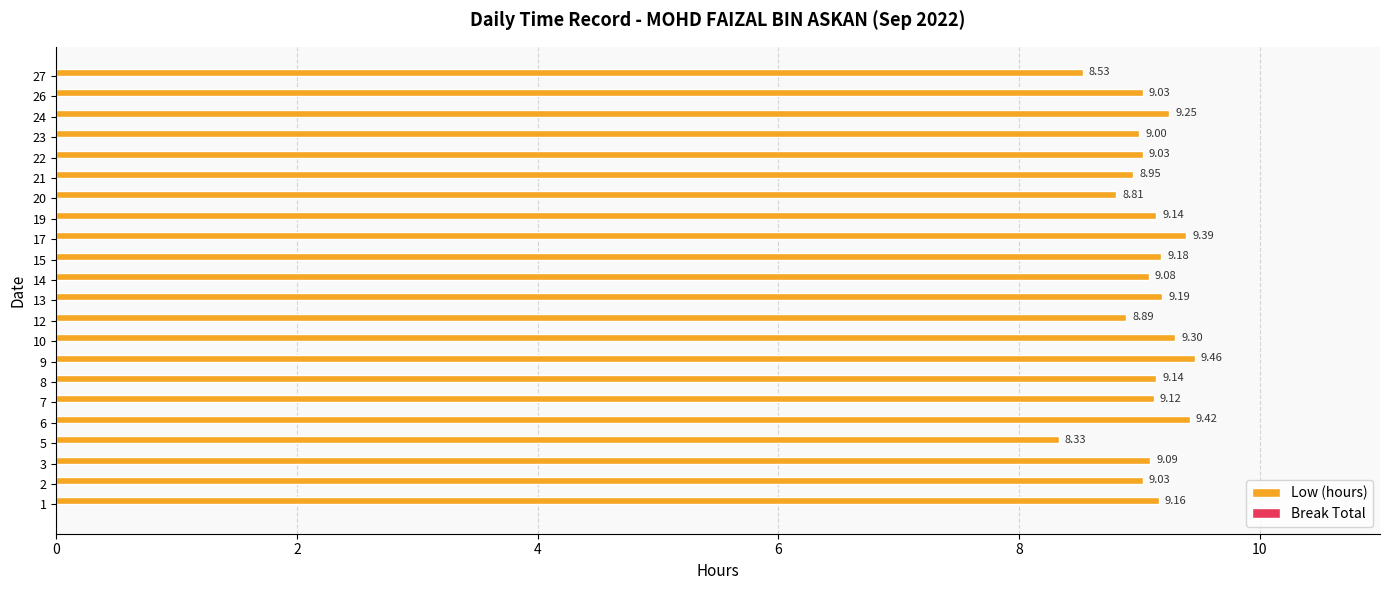

What is the change in value from 20 to 23?

+0.2